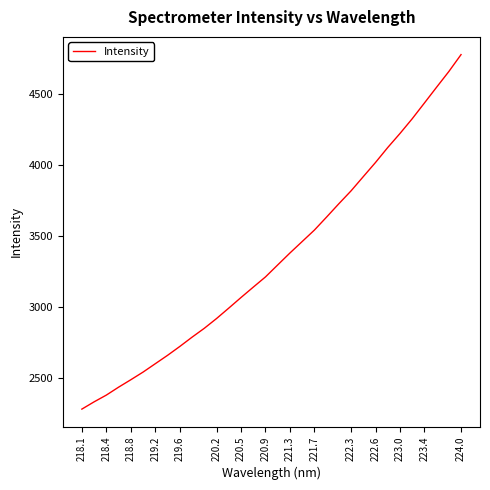

What is the minimum value shown in the chart?

2281.1